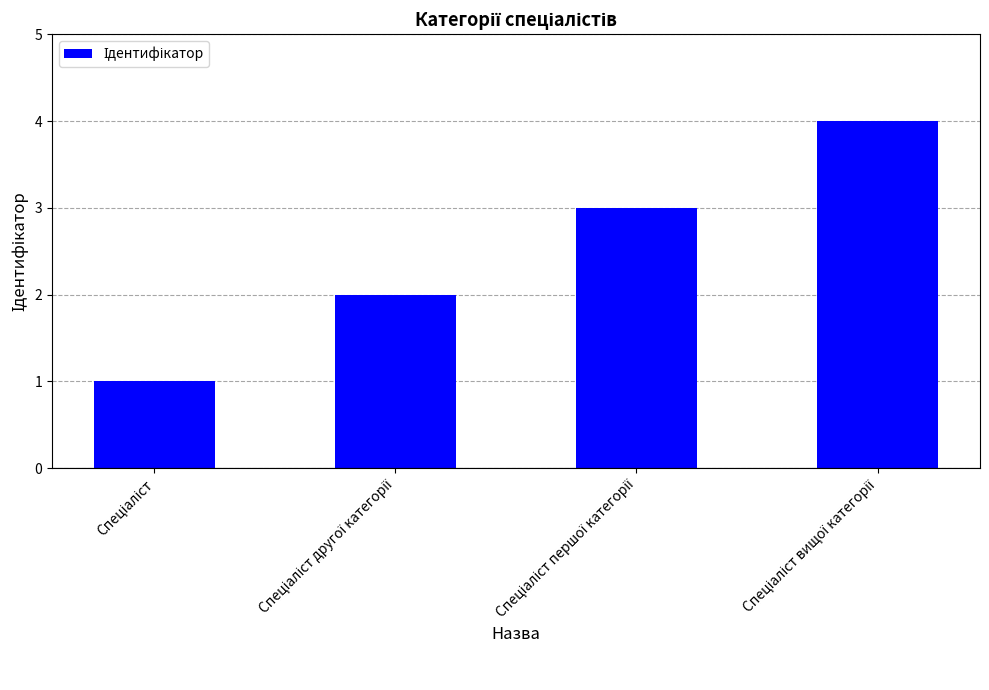

What is the greatest value displayed?

4